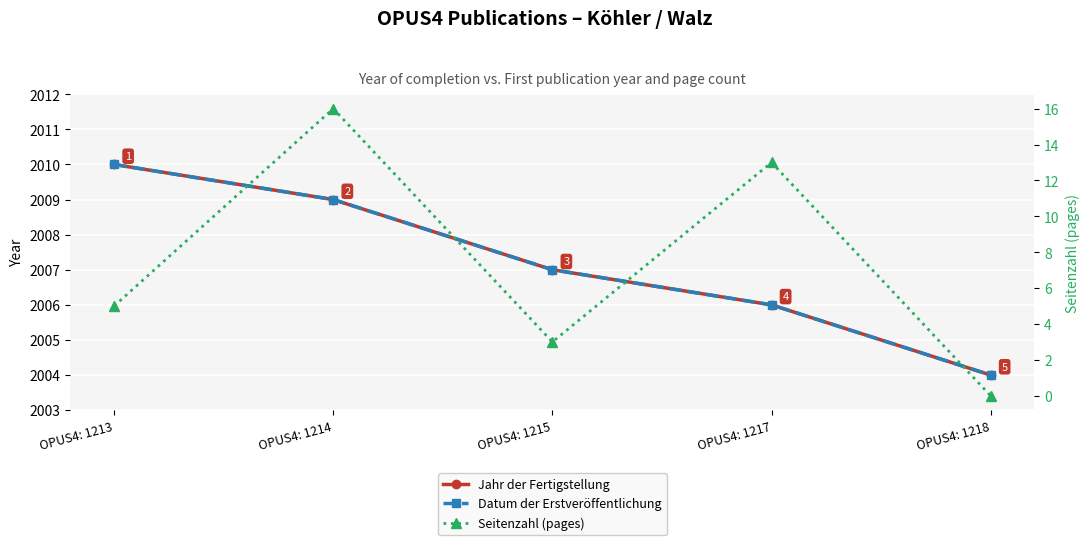

Rank the series at OPUS4: 1217 from lowest to highest value.

Seitenzahl (pages), Jahr der Fertigstellung, Datum der Erstveröffentlichung